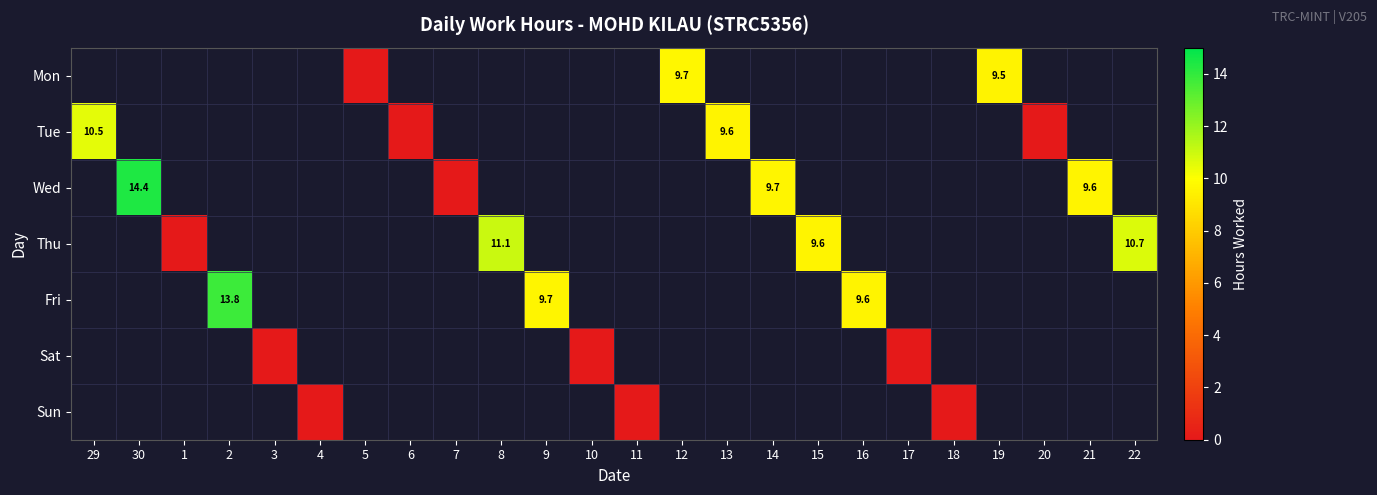

How many values in Tue are above zero?

2